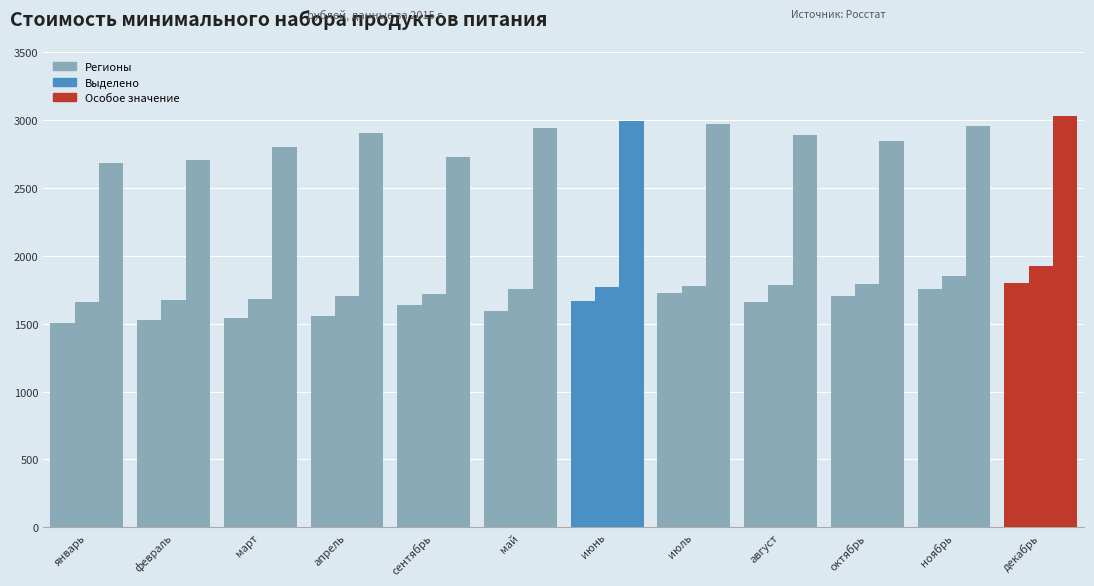

How many groups of bars are there?

12